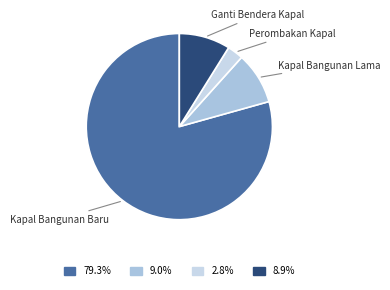

Count the number of slices in the pie.

4